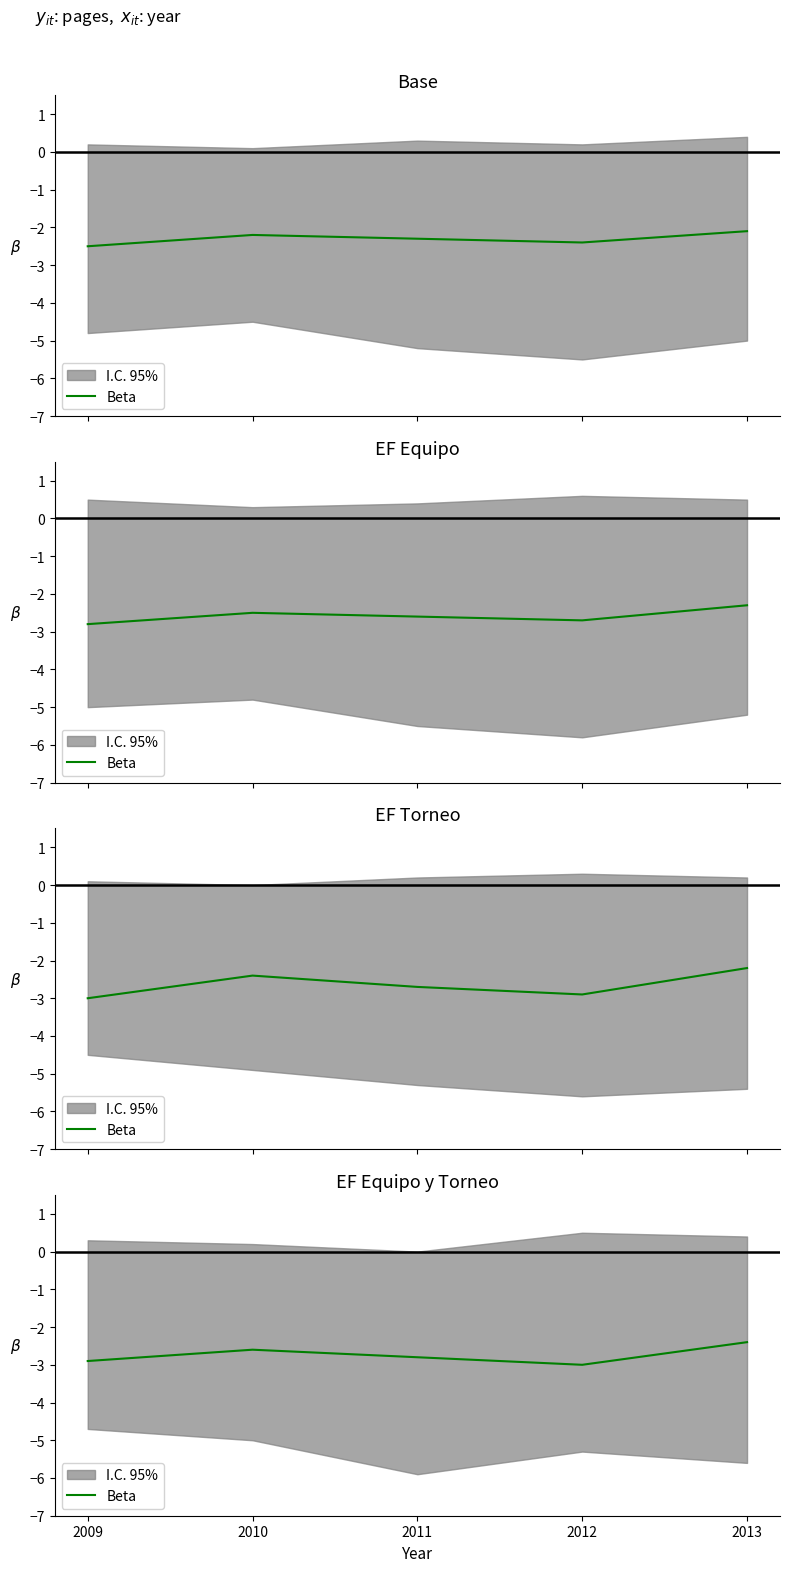

List the labels in order of value, largest first.

2013, 2010, 2011, 2009, 2012